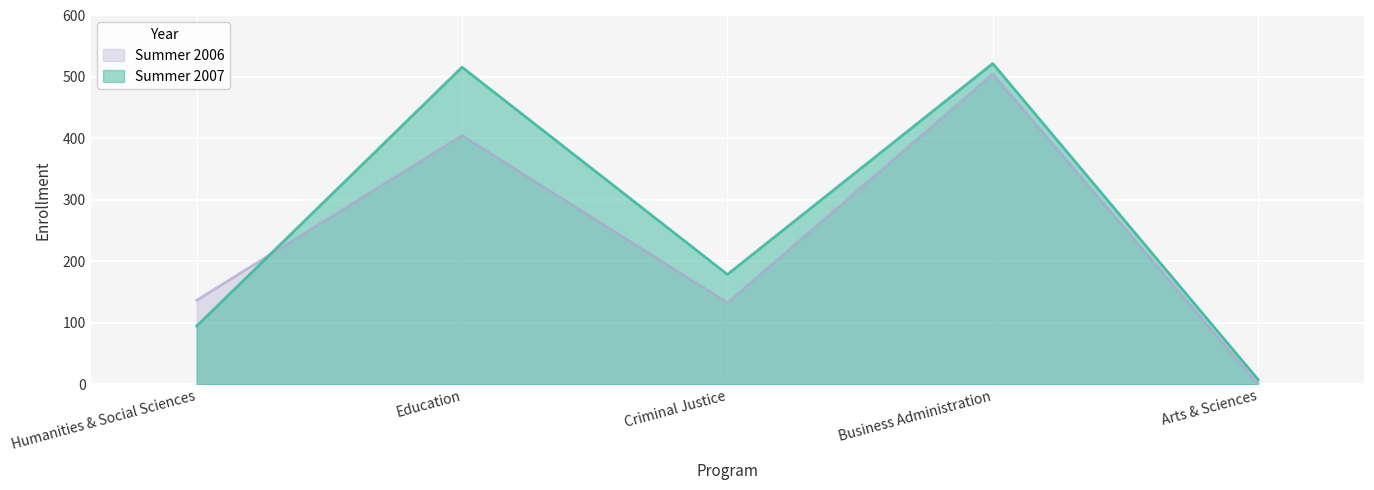

How many data points in Summer 2006 are above 137?

2